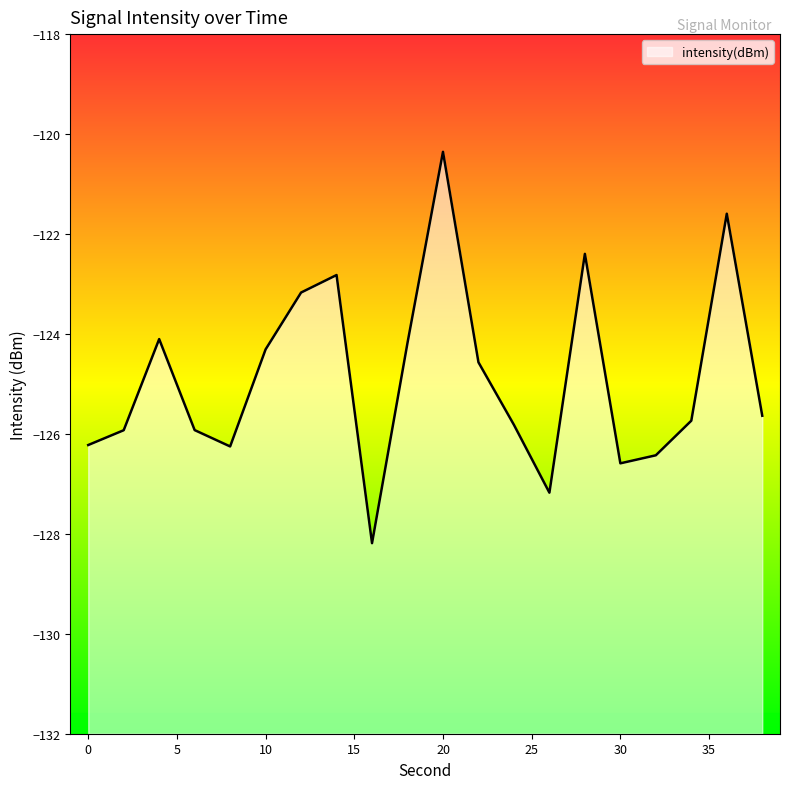

Which has a higher value, 8 or 20?

20